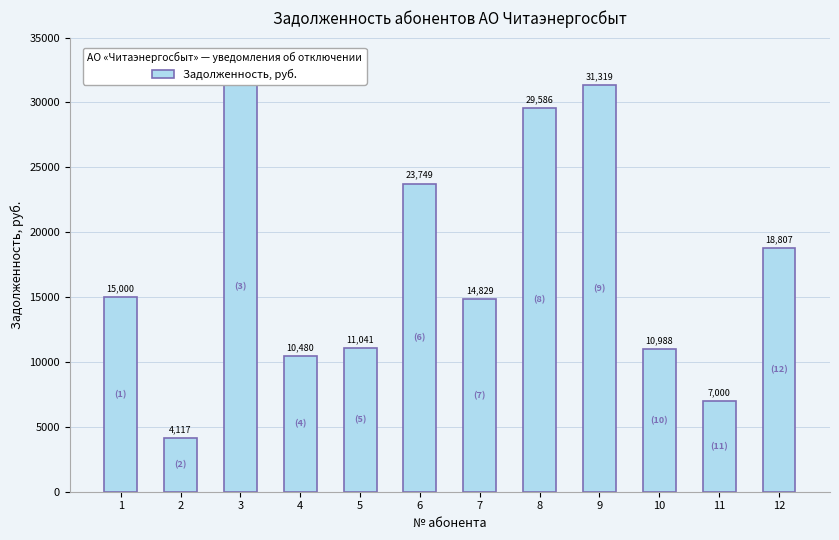

Which has a higher value, 5 or 7?

7